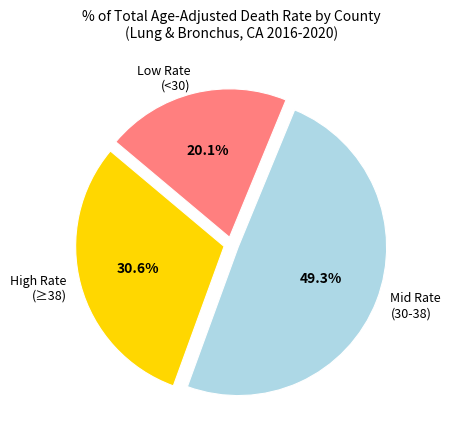

Between Mid Rate (30-38) and High Rate (≥38), which is larger?

Mid Rate (30-38)